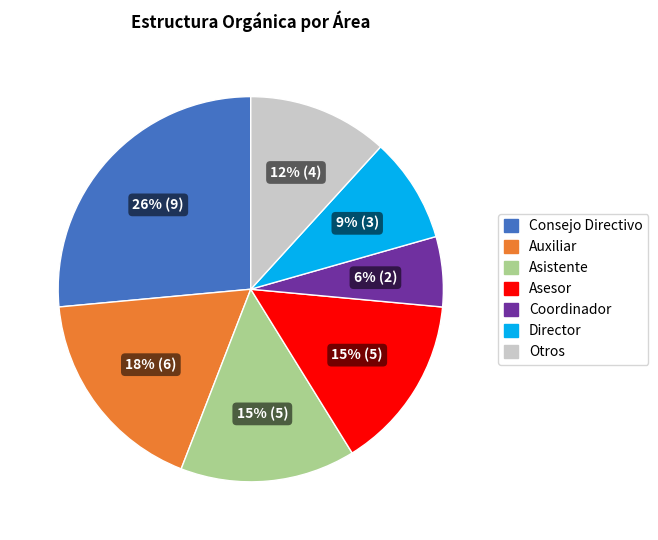

To the nearest percent, what is the average slice percentage?

14%